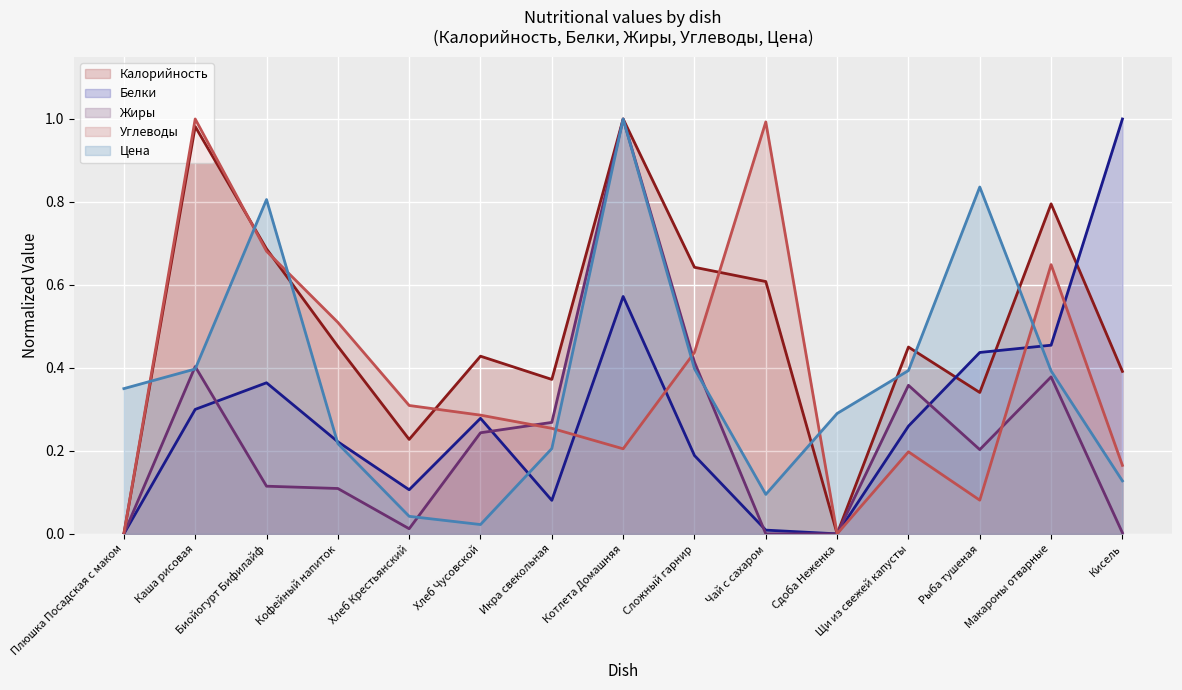

True or false: Углеводы has a value of 0.3 at Хлеб Крестьянский.

True